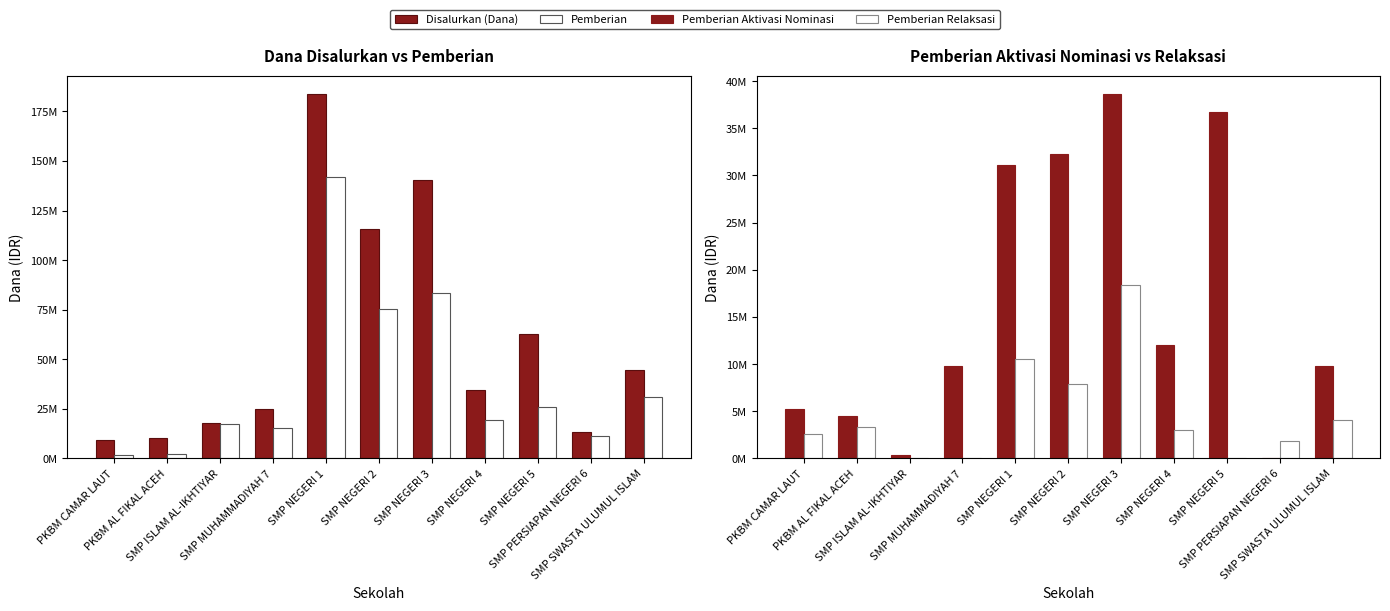

Which category has the lowest value in the Pemberian series?

PKBM CAMAR LAUT